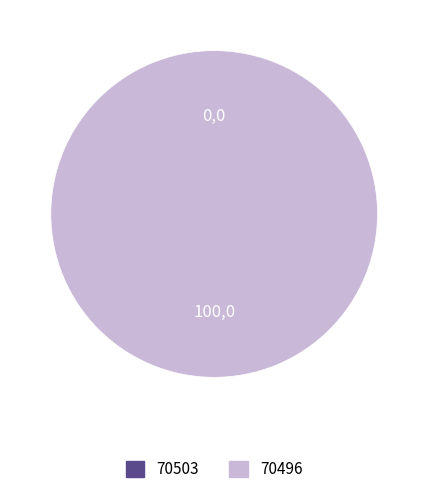

Which category has the biggest portion of the pie?

70496